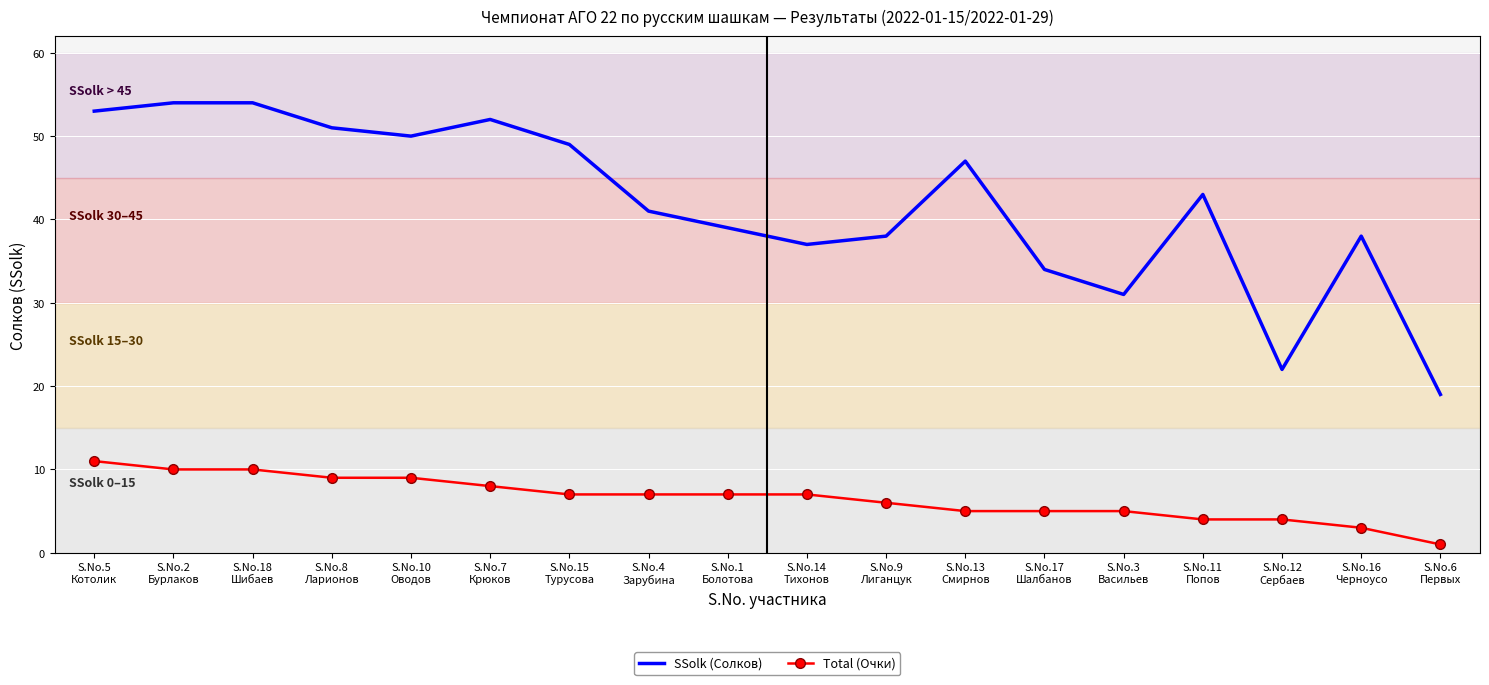

Reading right to left, what are all the values shown in this chart?

SSolk (Солков): 19	38	22	43	31	34	47	38	37	39	41	49	52	50	51	54	54	53
Total (Очки): 1	3	4	4	5	5	5	6	7	7	7	7	8	9	9	10	10	11